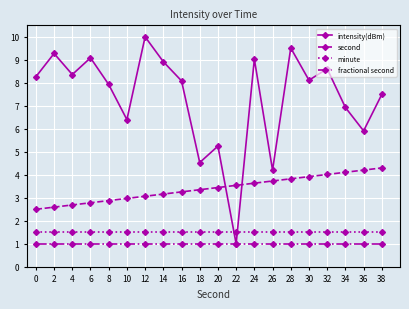

List the series in order of their peak value, highest first.

intensity(dBm), second, minute, fractional second